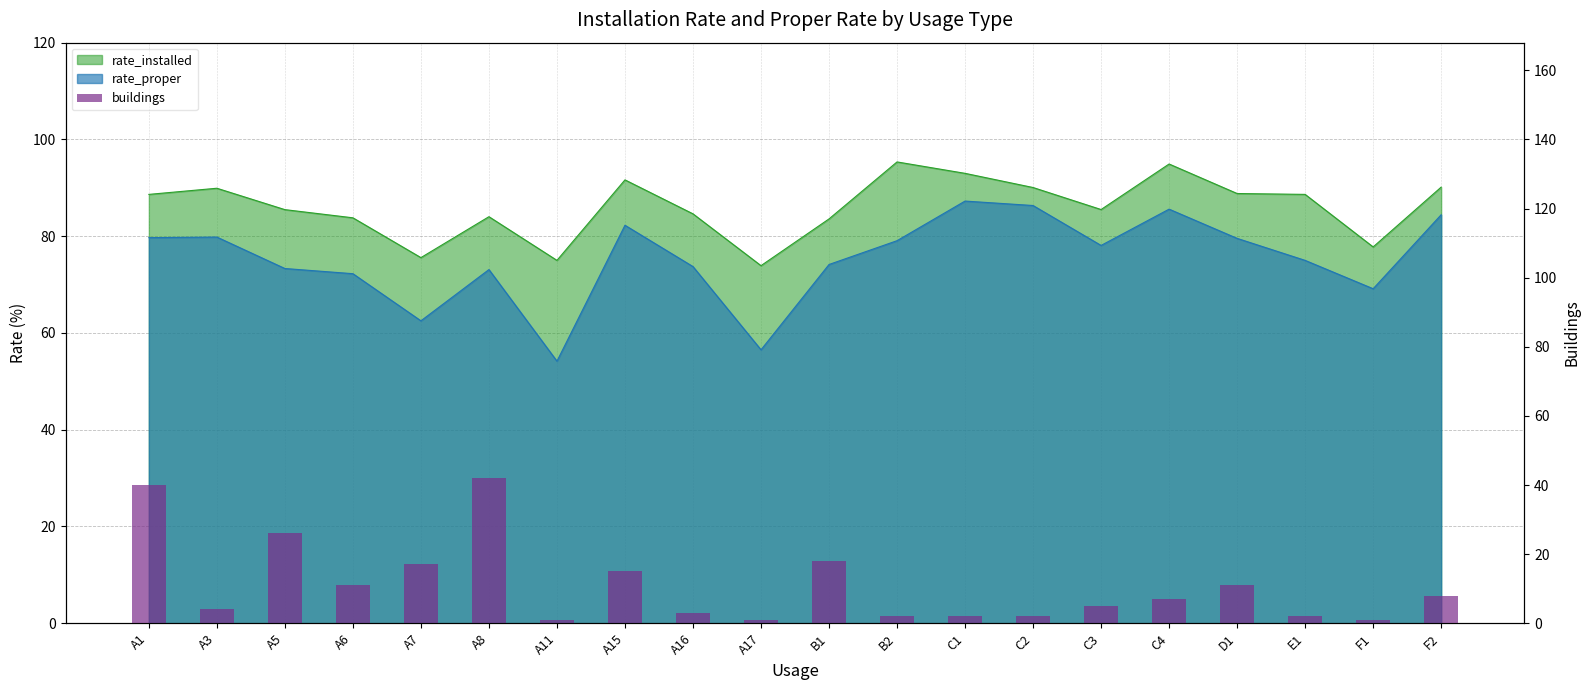

What position from the left is C4?

16